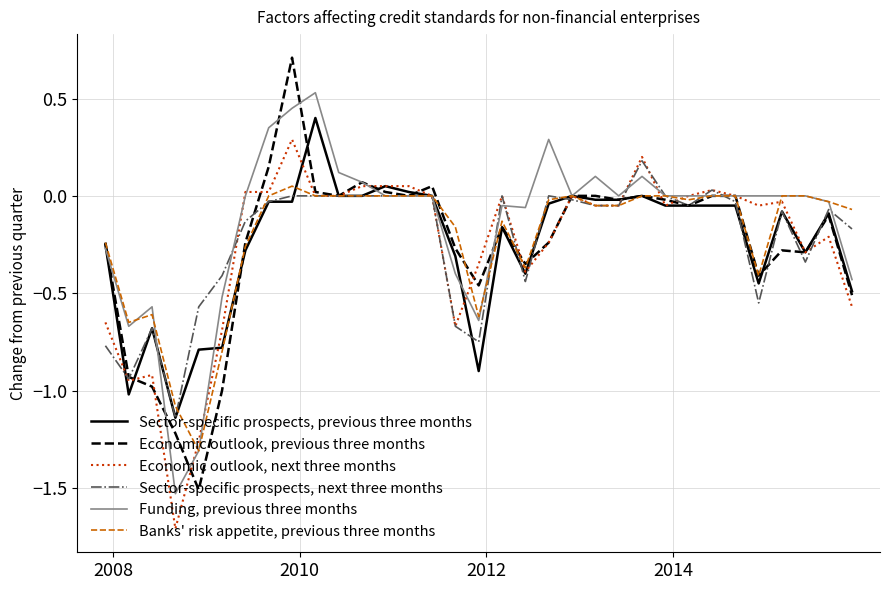

How many series are shown in this chart?

6